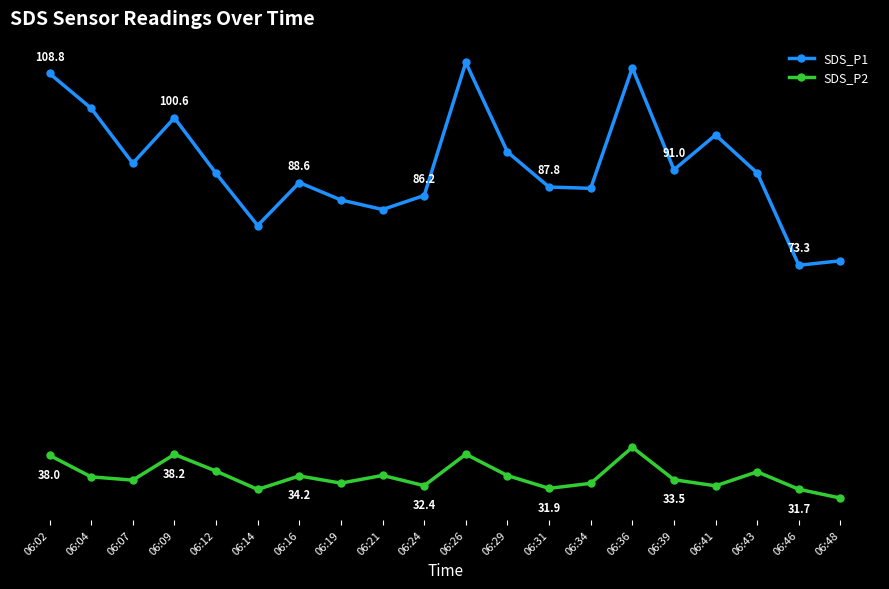

Where is the first local maximum for SDS_P1?

06:09